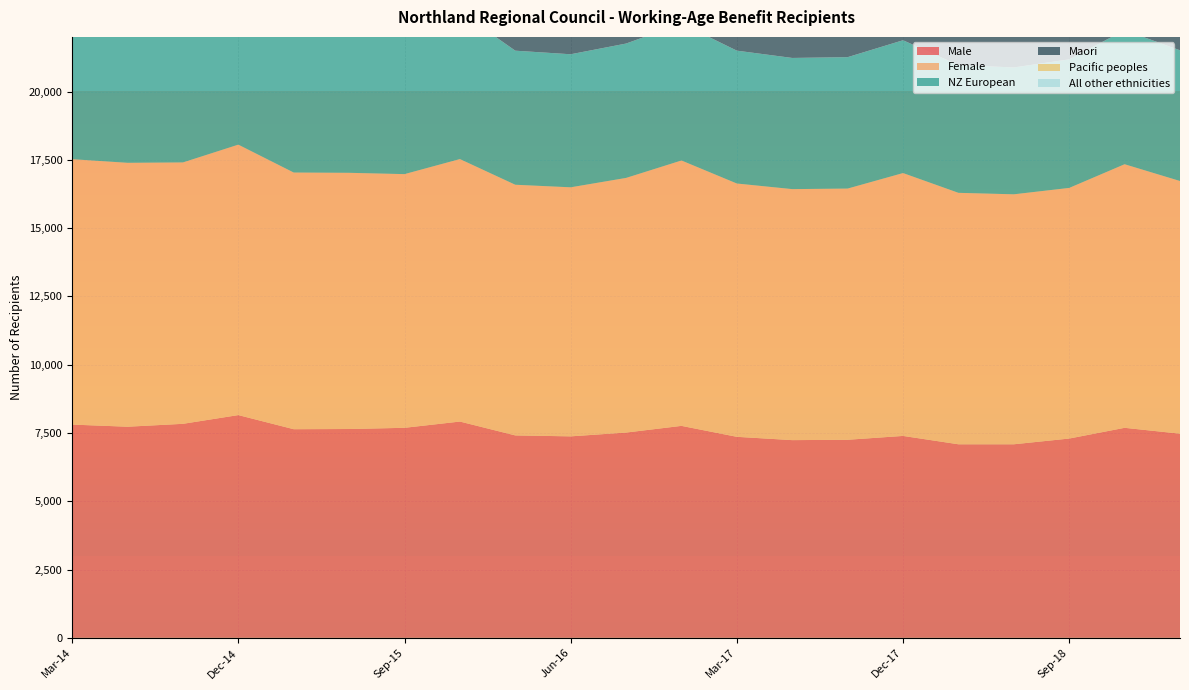

Reading left to right, extract all data points from this chart.

Male: Mar-14=7807	Jun-14=7729	Sep-14=7835	Dec-14=8155	Mar-15=7638	Jun-15=7645	Sep-15=7689	Dec-15=7918	Mar-16=7411	Jun-16=7376	Sep-16=7515	Dec-16=7760	Mar-17=7359	Jun-17=7238	Sep-17=7251	Dec-17=7392	Mar-18=7086	Jun-18=7086	Sep-18=7296	Dec-18=7689	Mar-19=7474
Female: Mar-14=9716	Jun-14=9661	Sep-14=9569	Dec-14=9900	Mar-15=9396	Jun-15=9379	Sep-15=9287	Dec-15=9609	Mar-16=9176	Jun-16=9117	Sep-16=9322	Dec-16=9715	Mar-17=9273	Jun-17=9189	Sep-17=9196	Dec-17=9623	Mar-18=9205	Jun-18=9151	Sep-18=9175	Dec-18=9649	Mar-19=9250
NZ European: Mar-14=5634	Jun-14=5545	Sep-14=5571	Dec-14=5678	Mar-15=5317	Jun-15=5295	Sep-15=5214	Dec-15=5391	Mar-16=4908	Jun-16=4871	Sep-16=4919	Dec-16=5012	Mar-17=4864	Jun-17=4802	Sep-17=4811	Dec-17=4862	Mar-18=4678	Jun-18=4644	Sep-18=4707	Dec-18=4907	Mar-19=4785
Maori: Mar-14=10573	Jun-14=10534	Sep-14=10546	Dec-14=11016	Mar-15=10415	Jun-15=10450	Sep-15=10475	Dec-15=10787	Mar-16=10159	Jun-16=10104	Sep-16=10275	Dec-16=10671	Mar-17=10094	Jun-17=9974	Sep-17=9964	Dec-17=10395	Mar-18=9924	Jun-18=9949	Sep-18=10088	Dec-18=10602	Mar-19=10184
Pacific peoples: Mar-14=208	Jun-14=215	Sep-14=212	Dec-14=230	Mar-15=209	Jun-15=208	Sep-15=205	Dec-15=216	Mar-16=256	Jun-16=244	Sep-16=268	Dec-16=283	Mar-17=270	Jun-17=278	Sep-17=275	Dec-17=280	Mar-18=272	Jun-18=259	Sep-18=261	Dec-18=275	Mar-19=262
All other ethnicities: Mar-14=896	Jun-14=901	Sep-14=877	Dec-14=944	Mar-15=903	Jun-15=889	Sep-15=879	Dec-15=930	Mar-16=1056	Jun-16=1020	Sep-16=1064	Dec-16=1155	Mar-17=1064	Jun-17=1027	Sep-17=1045	Dec-17=1109	Mar-18=1064	Jun-18=1036	Sep-18=1039	Dec-18=1120	Mar-19=1063